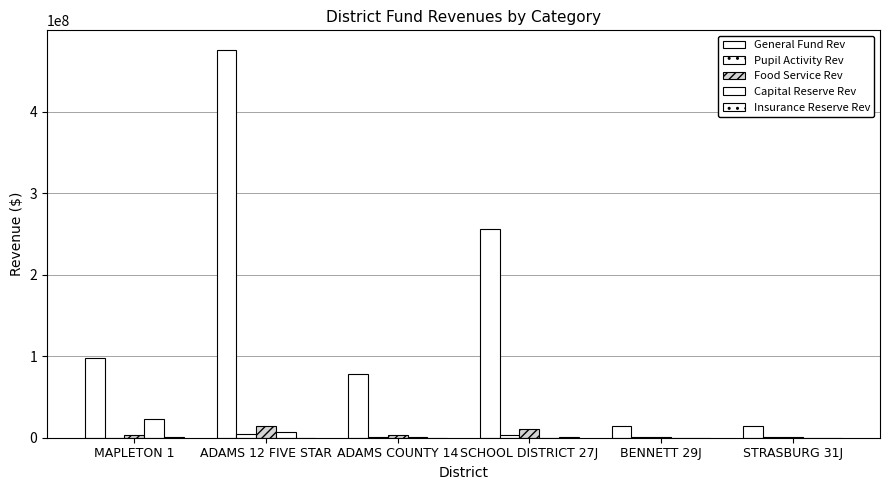

How many groups of bars are there?

6